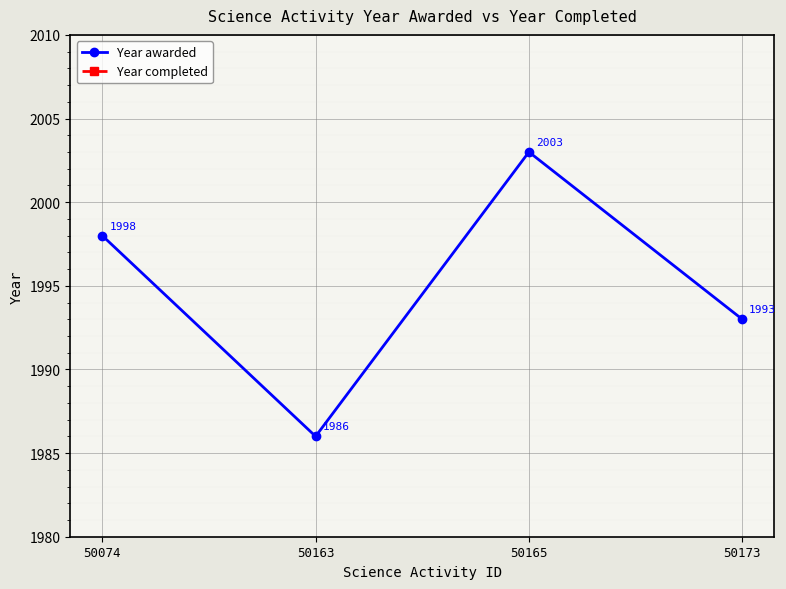

What are all the series names shown in the legend?

Year awarded, Year completed